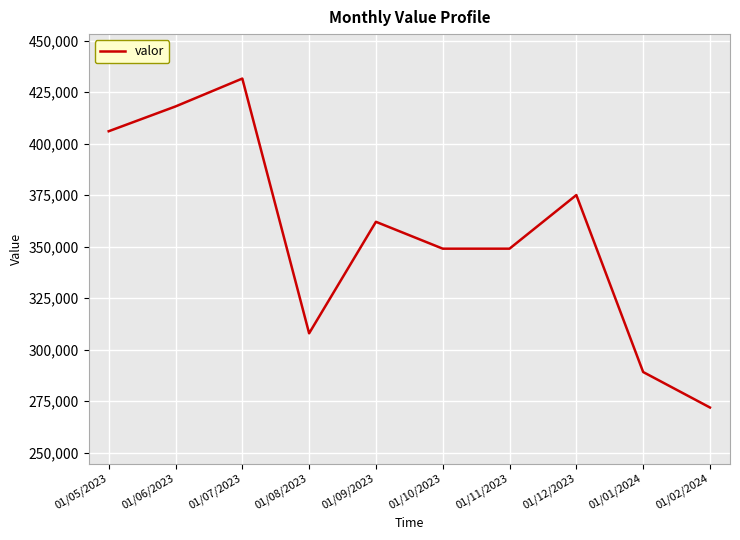

Is it true that the value at 01/05/2023 is 228681?

False